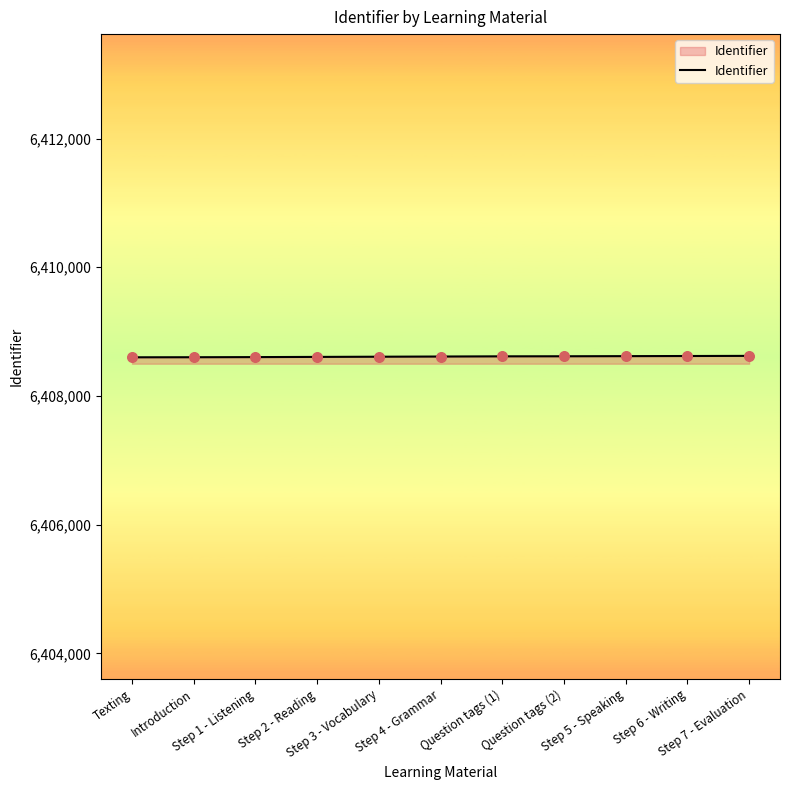

What is the change in value from Step 4 - Grammar to Step 7 - Evaluation?

+10